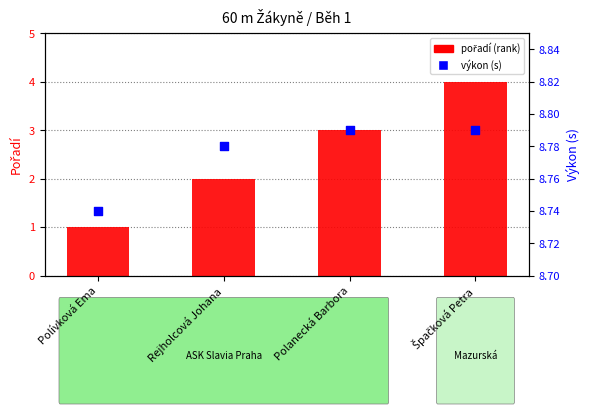

Which series reaches the maximum Y coordinate?

výkon (s)